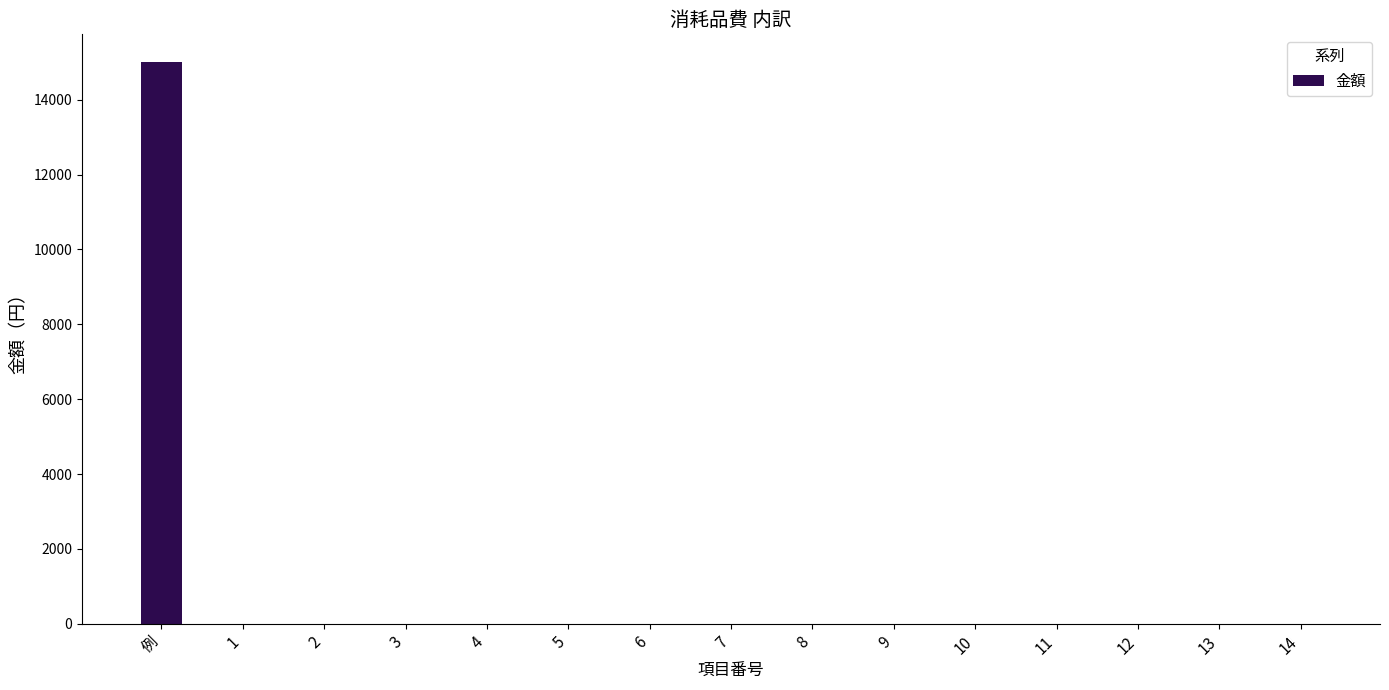

What is the sum of all values?

15000